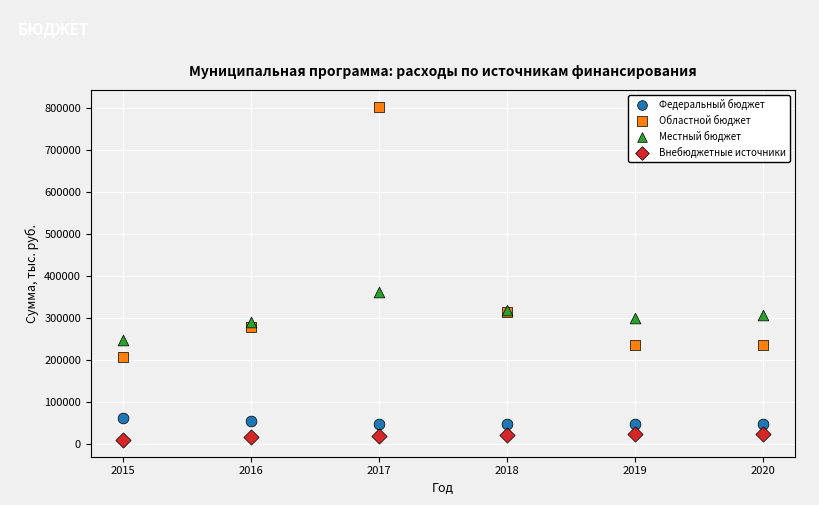

Which series reaches the maximum Y coordinate?

Областной бюджет